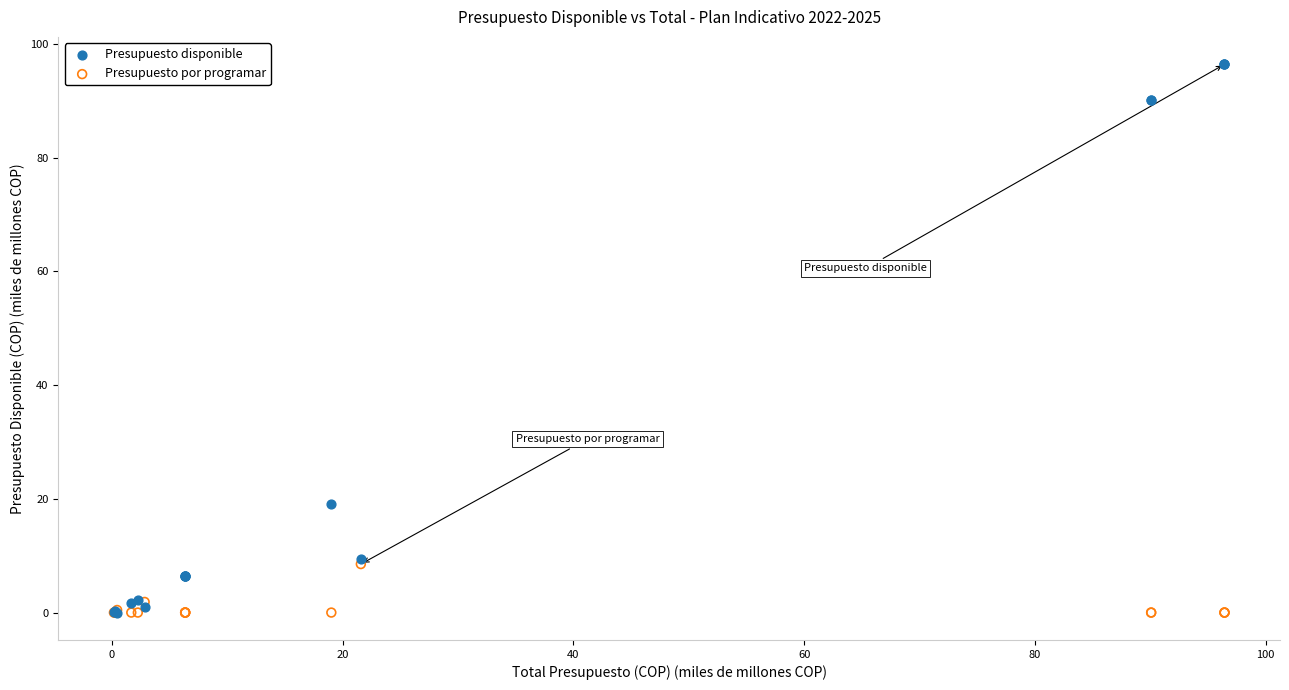

In the Presupuesto disponible series, what Y value is closest to 48?

19.0